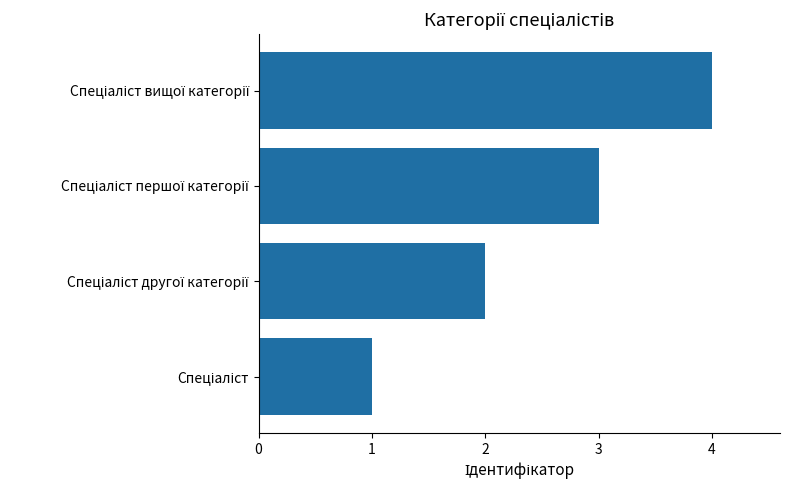

What is the difference between the maximum and minimum values?

3